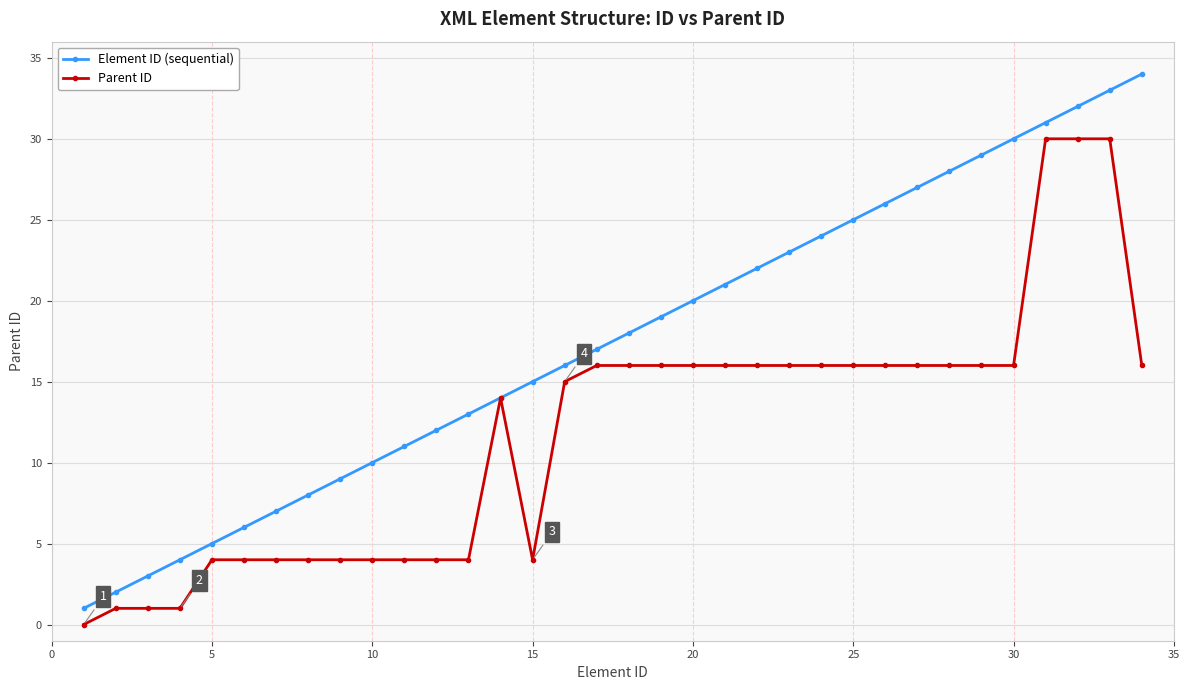

True or false: Element ID (sequential) has more than 1 interior local peaks.

False